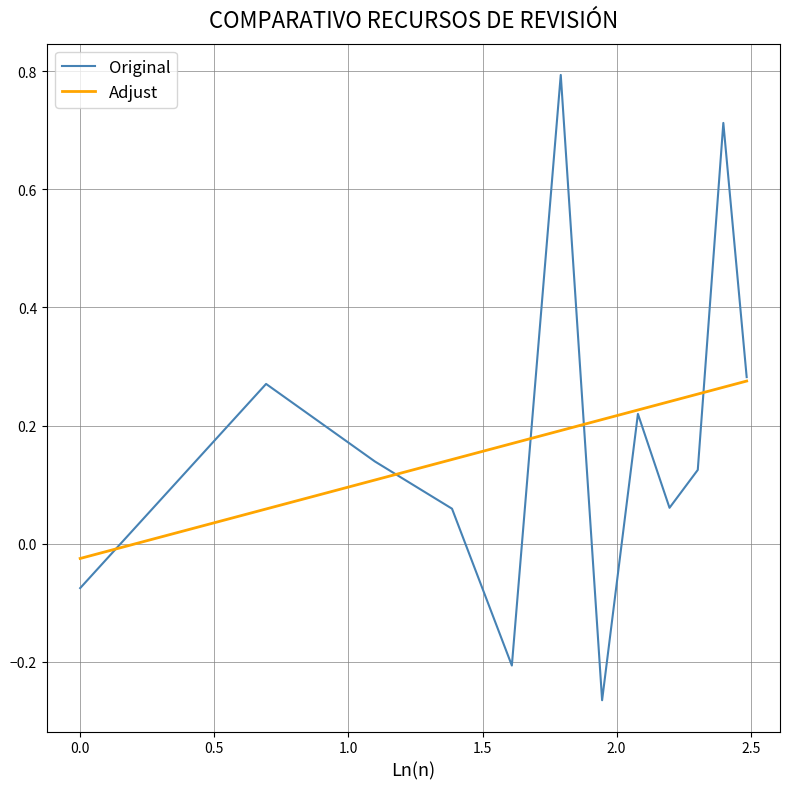

What is the maximum value shown in the chart?

0.8